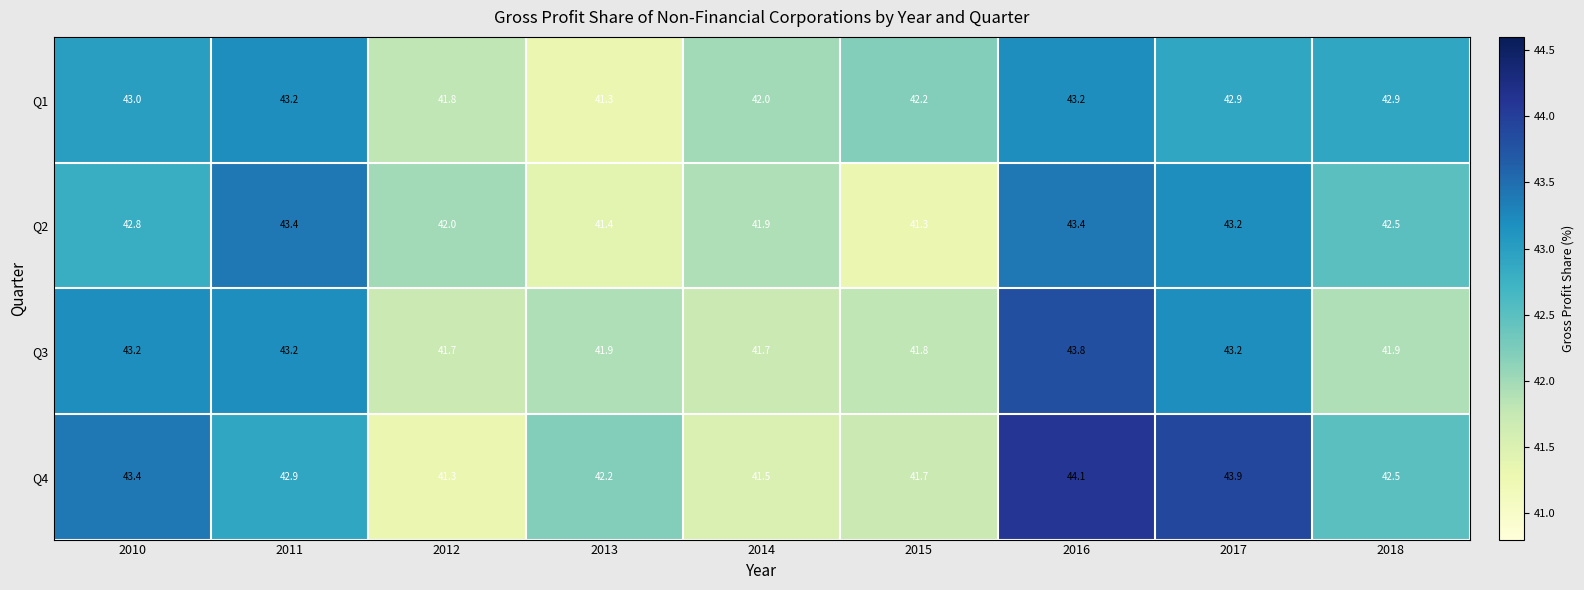

At which category is the sum across all series the highest?

2016